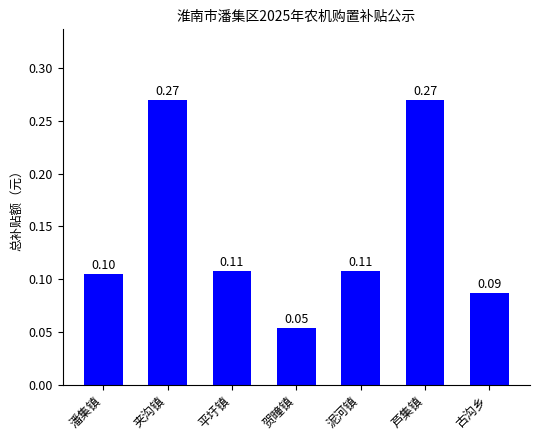

What is the difference between the second highest and second lowest values?

0.2